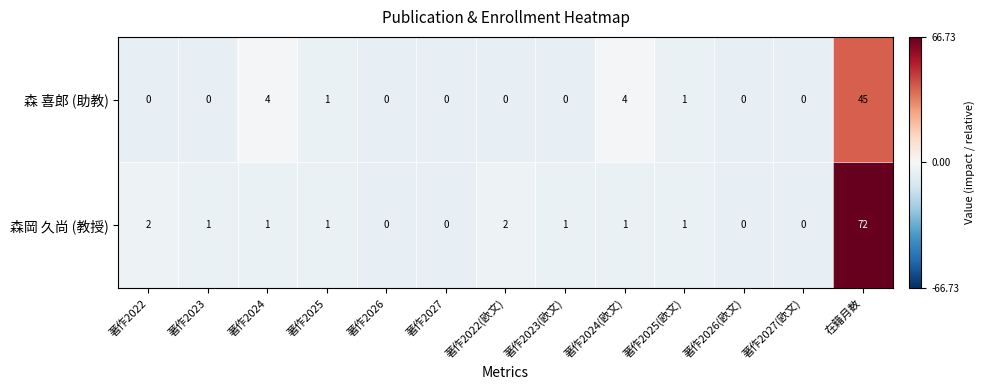

Which series has the largest total across all categories?

森岡 久尚 (教授)